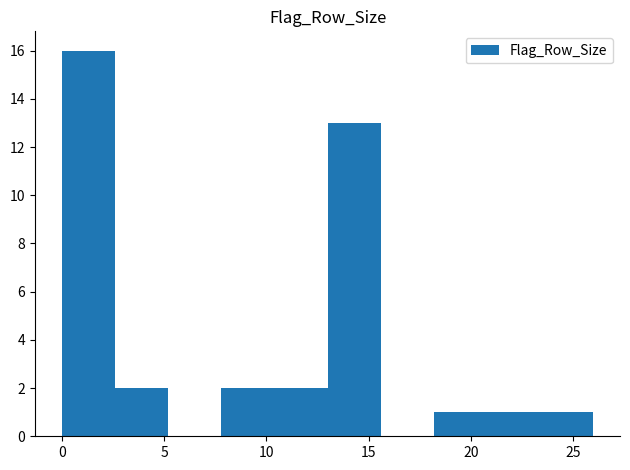

Reading left to right, list every bar in this chart as the range it spans on the x-axis followed by its height. Neither the bar edges nor the heights are printed on the chart, so give them approximately, as read against the axes.

0.0 to 2.6: 16
2.6 to 5.2: 2
5.2 to 7.8: 0
7.8 to 10.4: 2
10.4 to 13.0: 2
13.0 to 15.6: 13
15.6 to 18.2: 0
18.2 to 20.8: 1
20.8 to 23.4: 1
23.4 to 26.0: 1